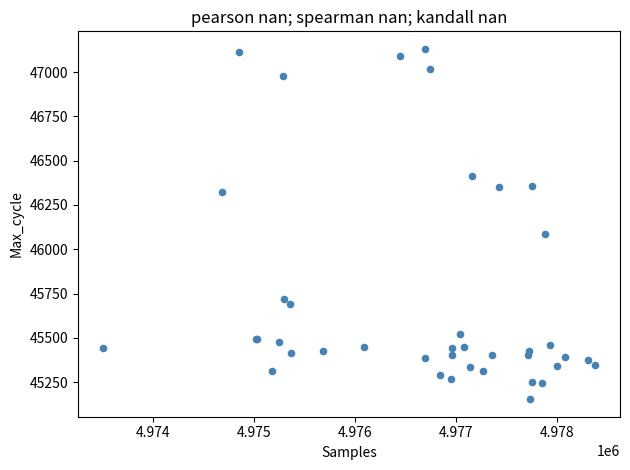

What Y value in the scatter plot is closest to 46142?

46088